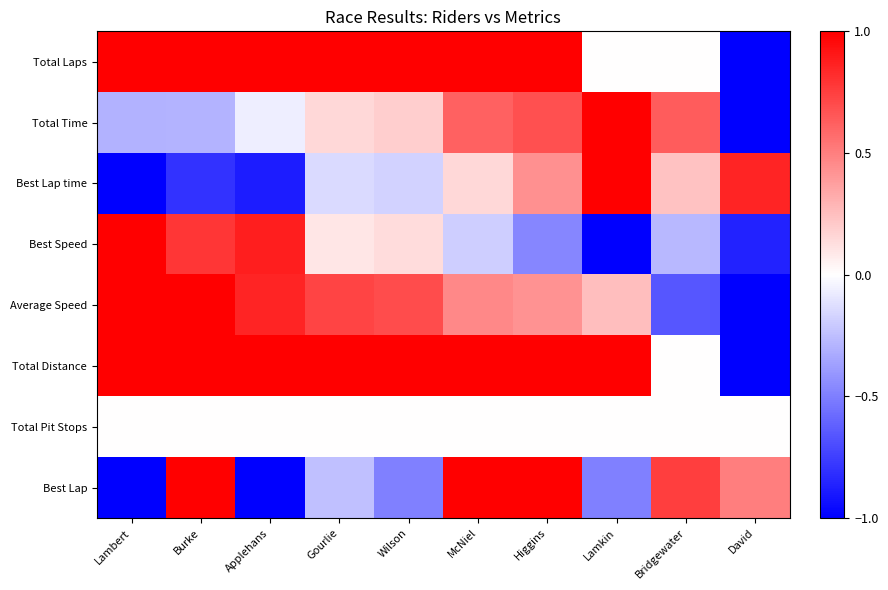

At which category is the sum across all series the highest?

Higgins